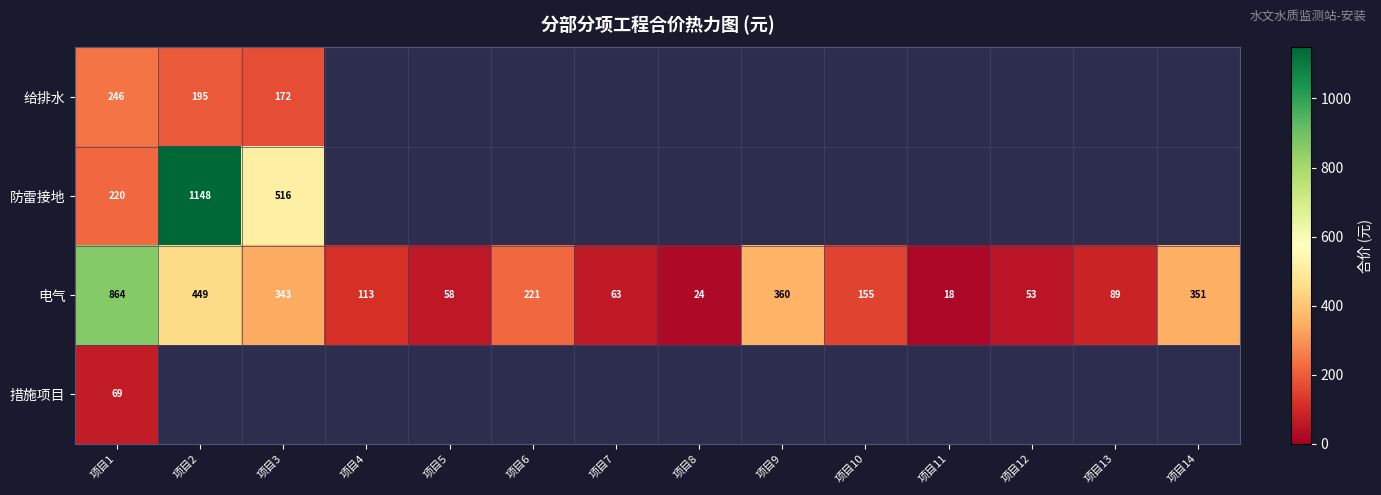

At 项目1, list the series in order from largest to smallest.

电气, 给排水, 防雷接地, 措施项目